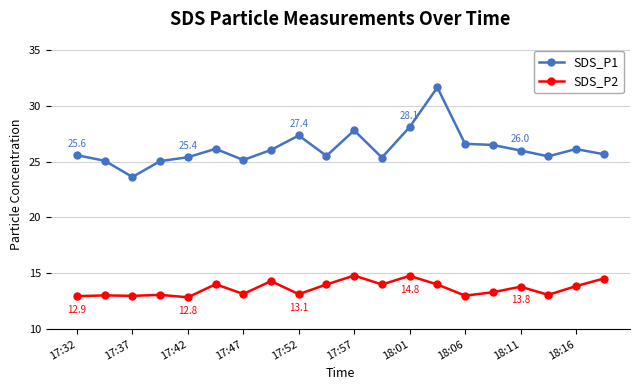

True or false: SDS_P2 and SDS_P1 intersect in this chart.

False